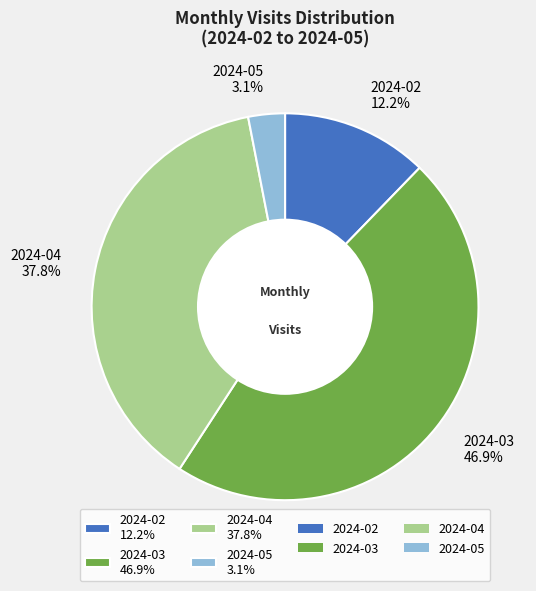

Which has a higher value, 2024-03 or 2024-04?

2024-03